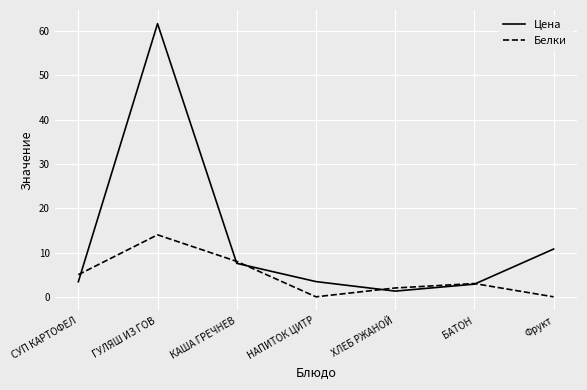

Reading left to right, extract all data points from this chart.

Цена: СУП КАРТОФЕЛ=3.4	ГУЛЯШ ИЗ ГОВ=61.7	КАША ГРЕЧНЕВ=7.6	НАПИТОК ЦИТР=3.4	ХЛЕБ РЖАНОЙ=1.3	БАТОН=2.9	Фрукт=10.8
Белки: СУП КАРТОФЕЛ=5.0	ГУЛЯШ ИЗ ГОВ=14.0	КАША ГРЕЧНЕВ=8.0	НАПИТОК ЦИТР=0.0	ХЛЕБ РЖАНОЙ=2.0	БАТОН=3.0	Фрукт=0.0